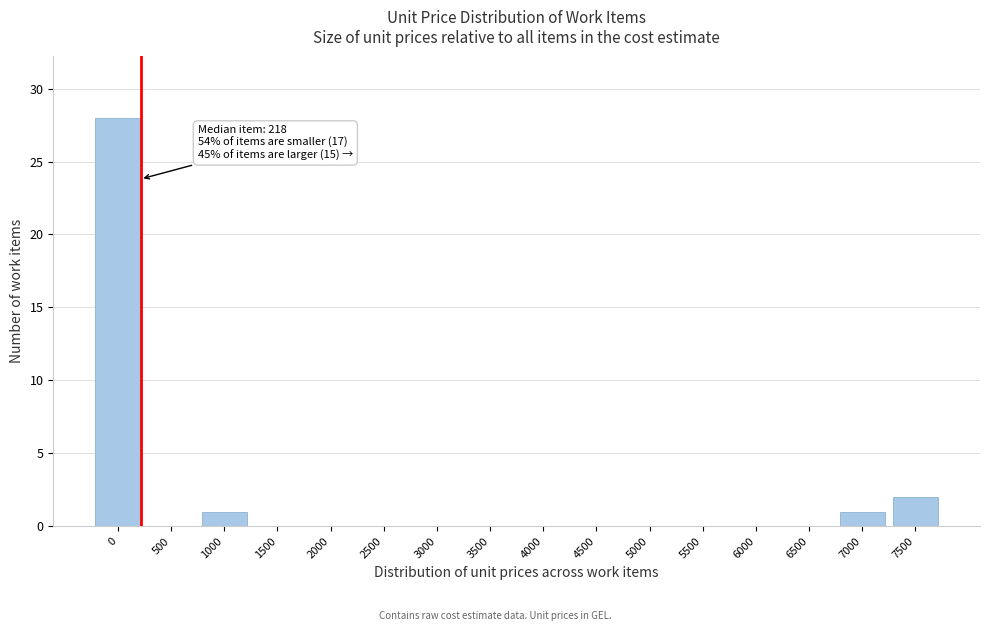

Reading right to left, what are all the values shown in this chart?

7500=2	7000=1	6500=0	6000=0	5500=0	5000=0	4500=0	4000=0	3500=0	3000=0	2500=0	2000=0	1500=0	1000=1	500=0	0=28